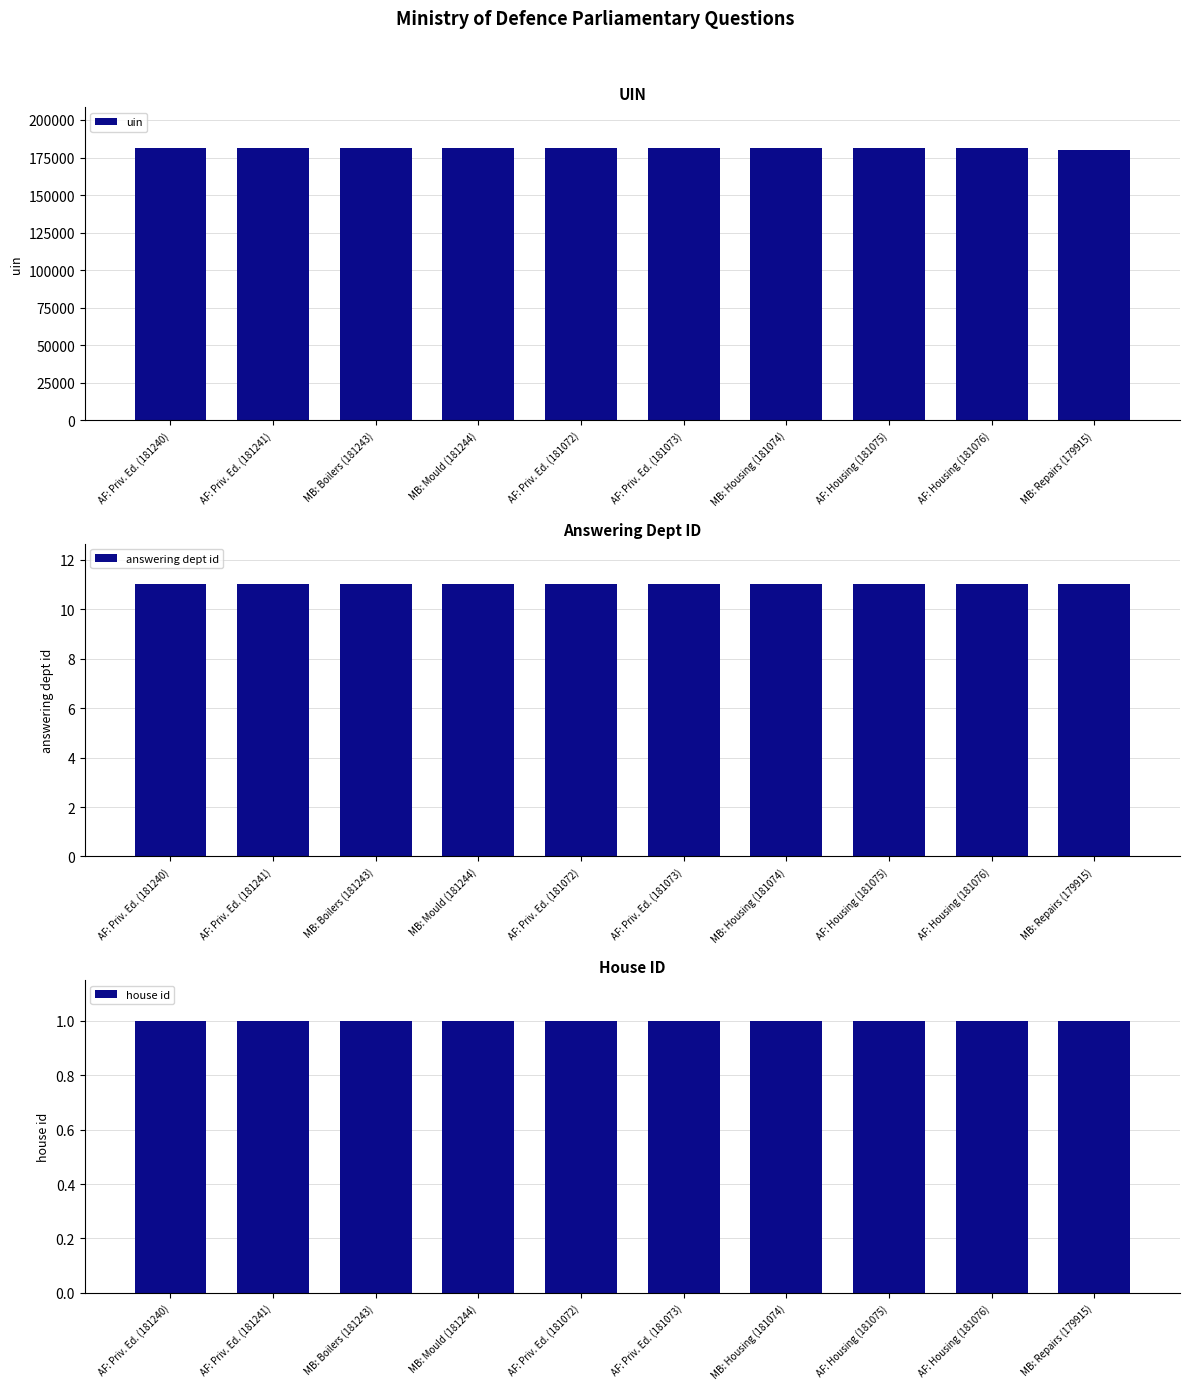

What is the label of the 5th bar from the left?

AF: Priv. Ed. (181072)